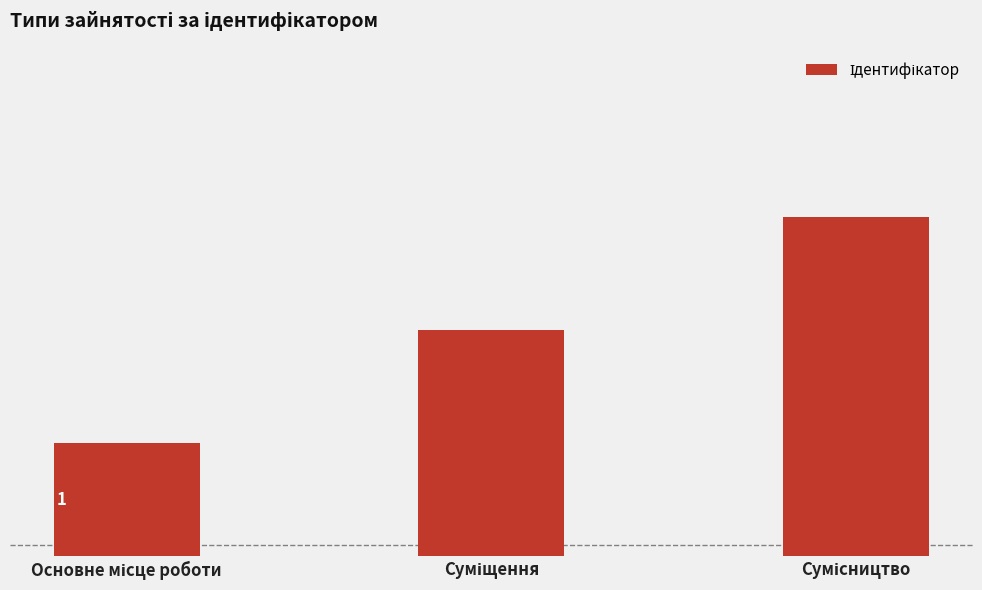

Which has a higher value, Суміщення or Основне місце роботи?

Суміщення